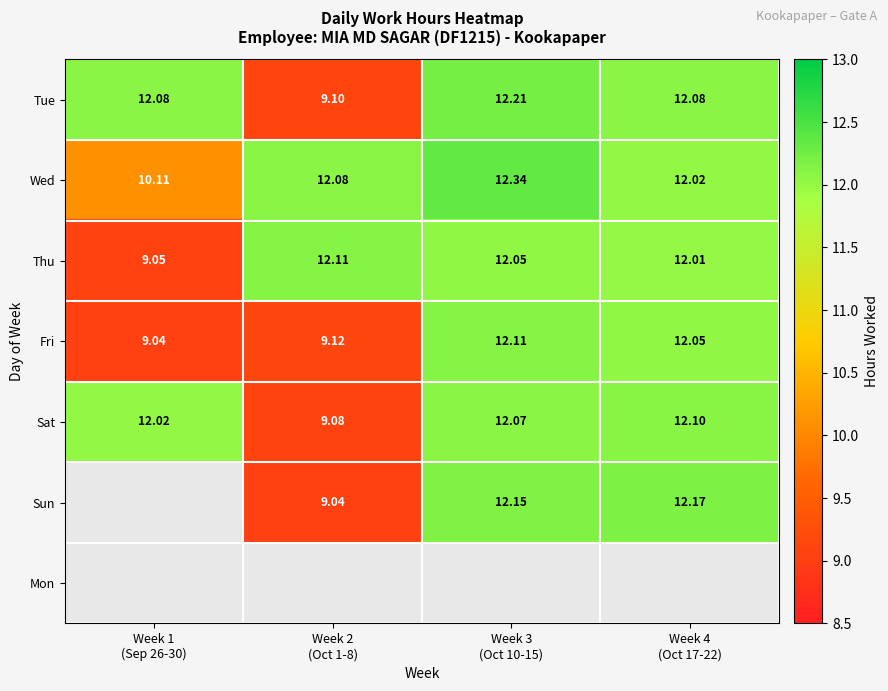

How many values in the Sat series are below 12?

1